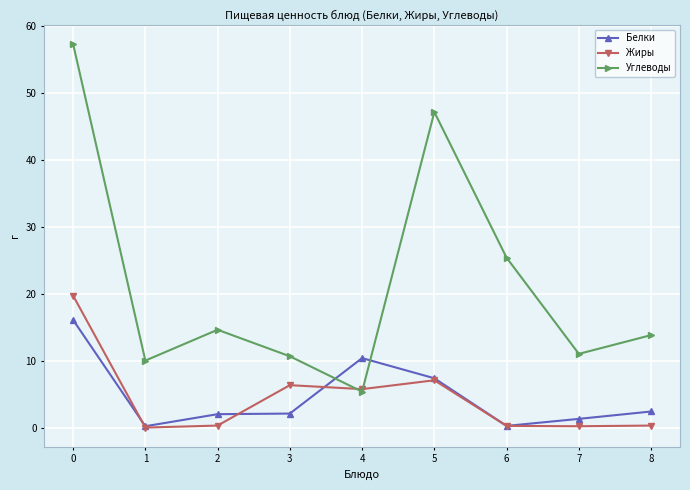

Is it true that Жиры equals 7.1 at 5?

True